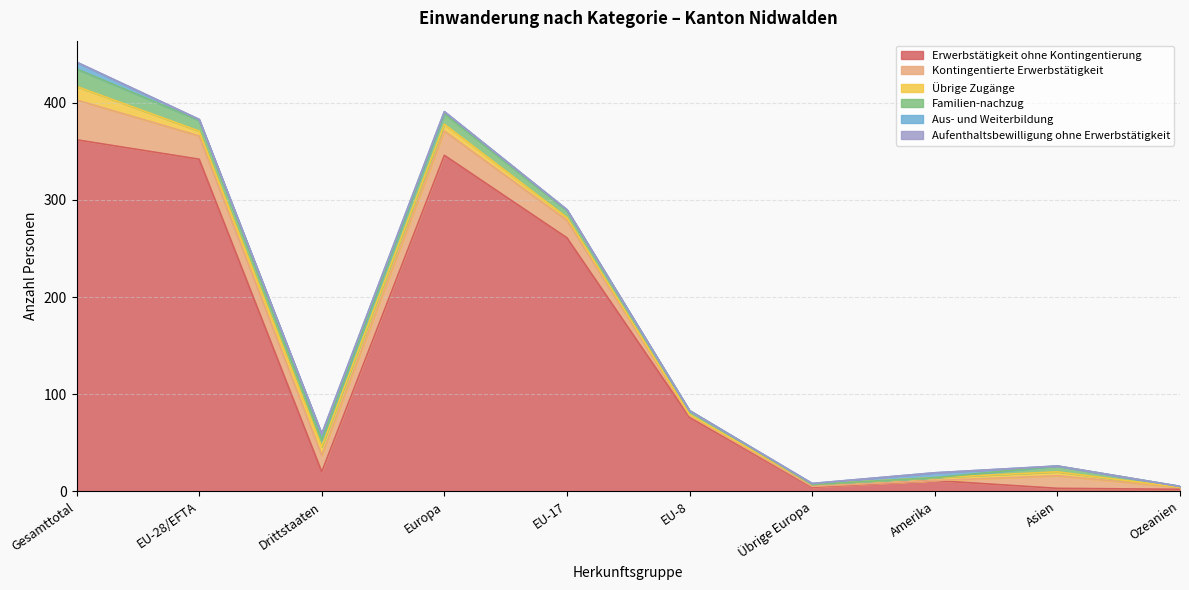

How many values in the Familien-nachzug series are below 7?

5